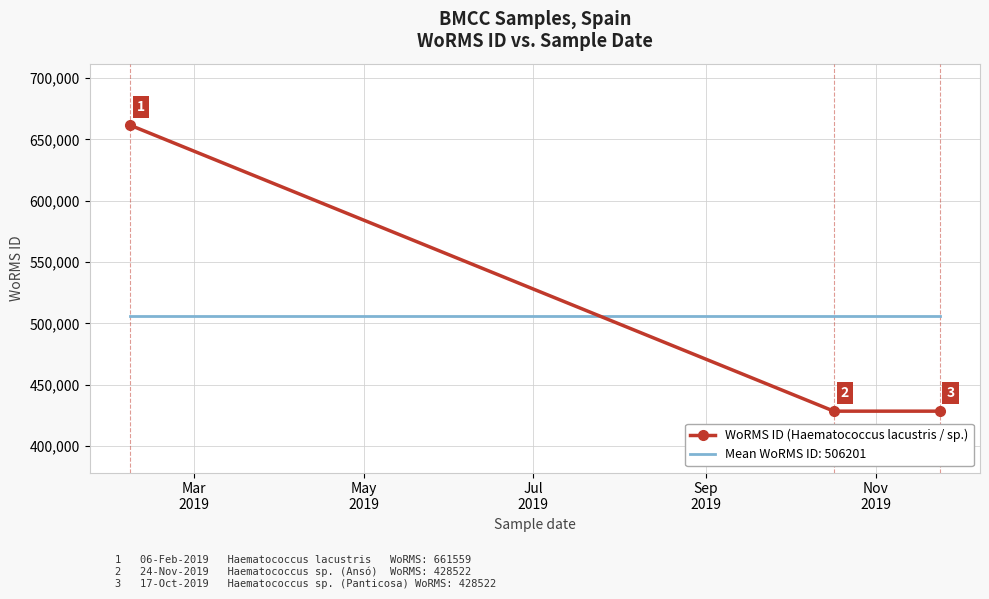

What is the minimum value shown in the chart?

428522